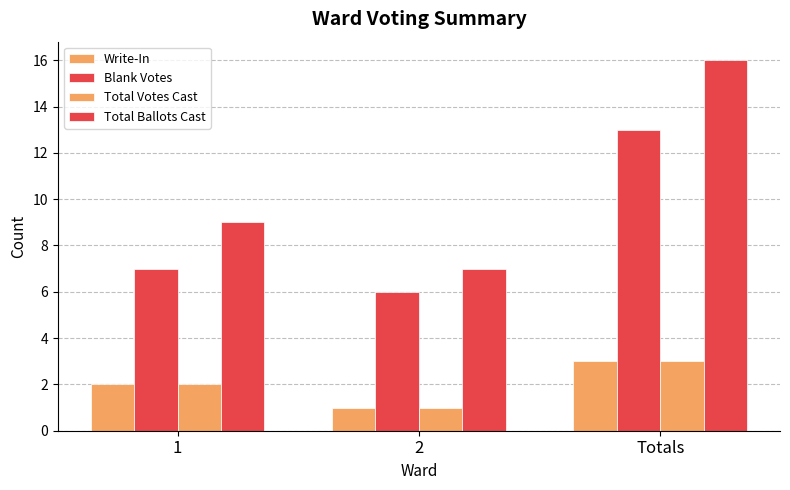

How many values in the Total Ballots Cast series are below 9?

1